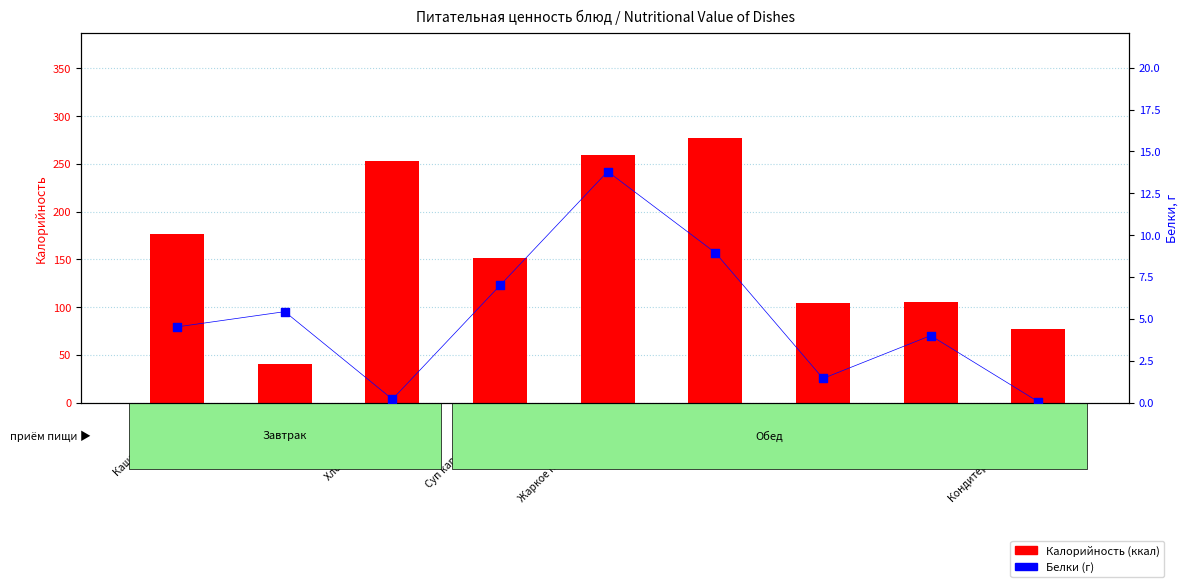

At how many categories does at least one series exceed 162?

4